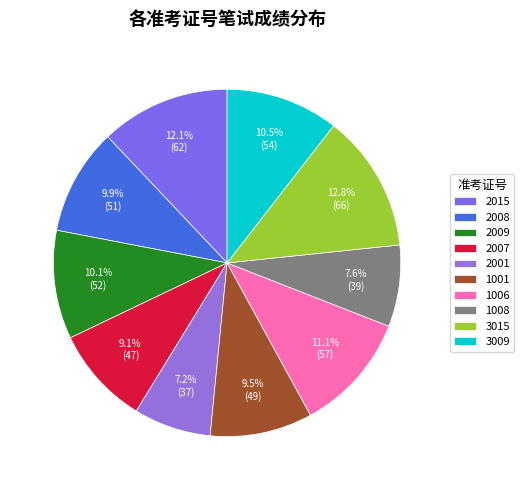

Which slice is the largest?

3015